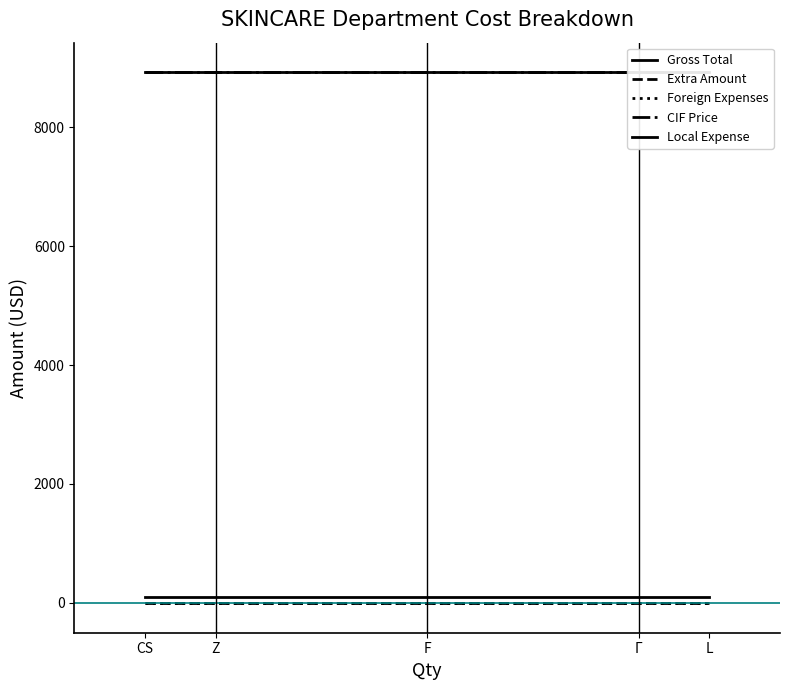

What are all the series names shown in the legend?

Gross Total, Extra Amount, Foreign Expenses, CIF Price, Local Expense